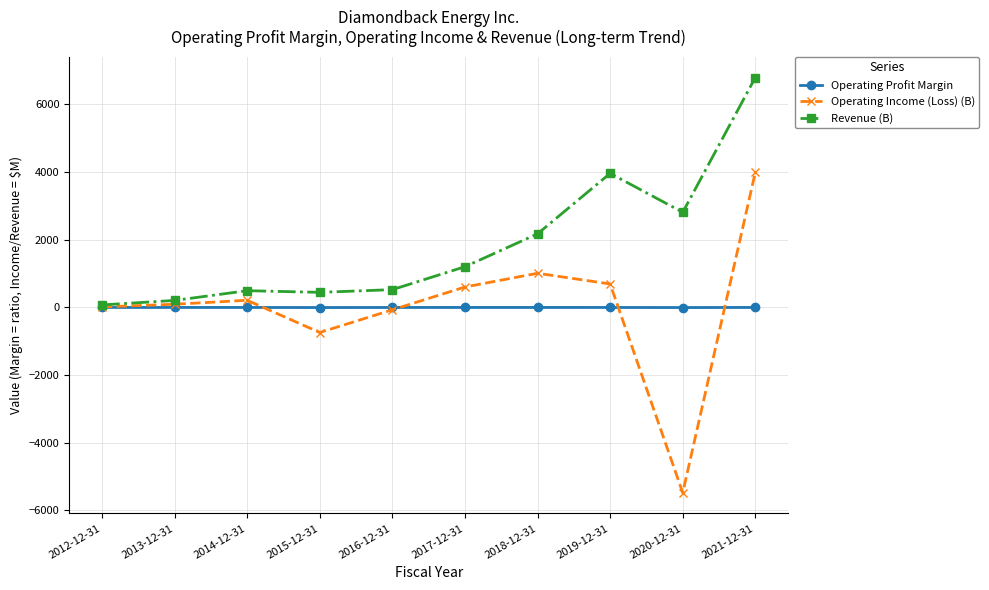

Which label corresponds to the smallest value in the chart?

2020-12-31